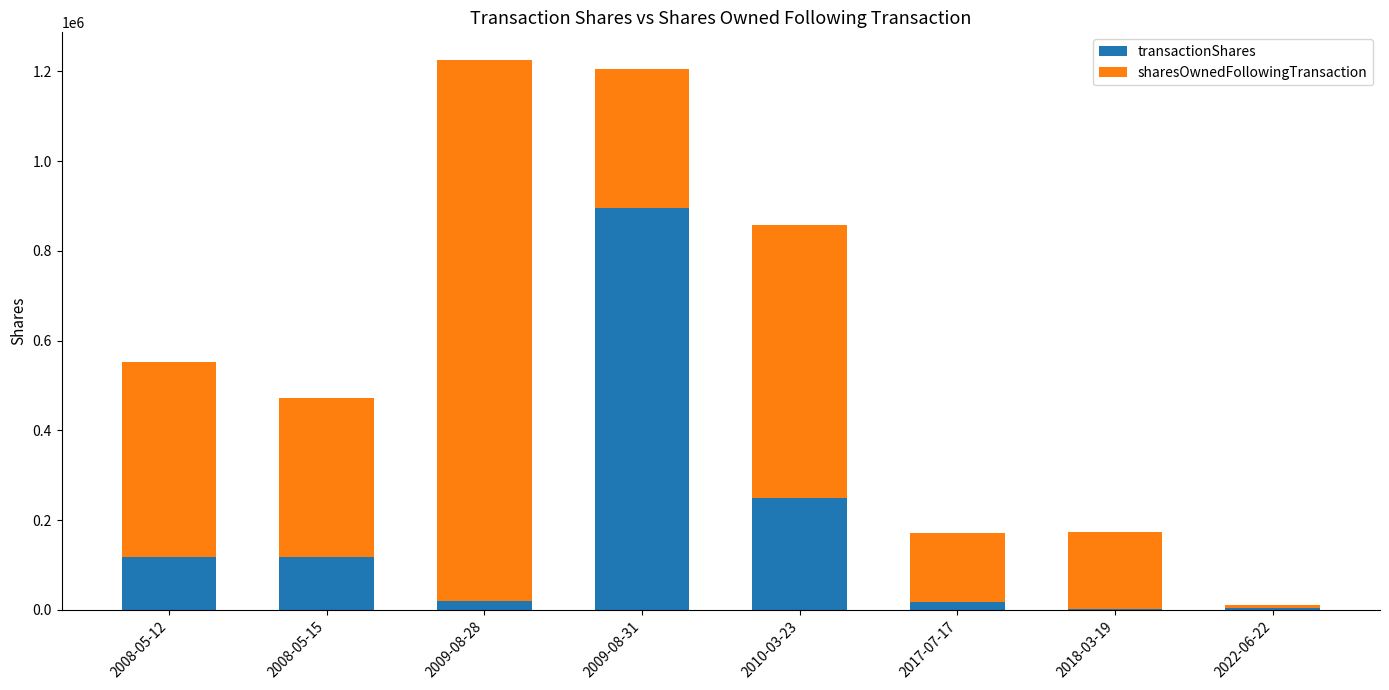

What is the maximum value for transactionShares?

895927